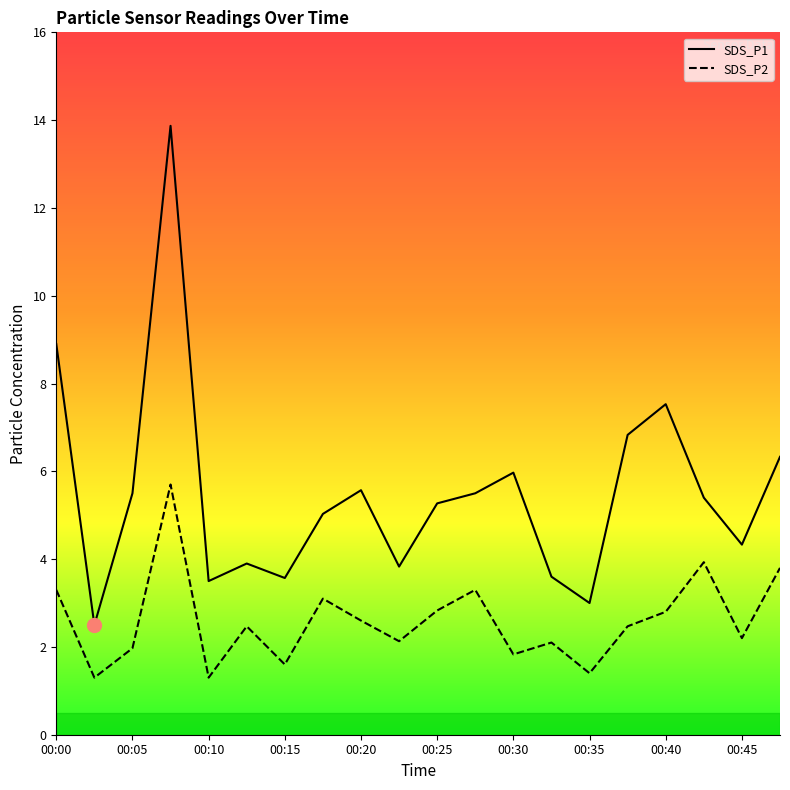

What are all the series names shown in the legend?

SDS_P1, SDS_P2